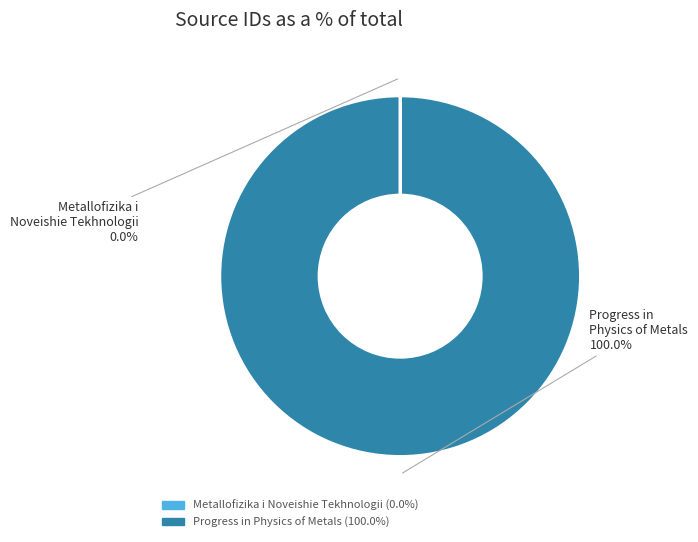

Which slice represents more than half of the pie?

Progress in Physics of Metals